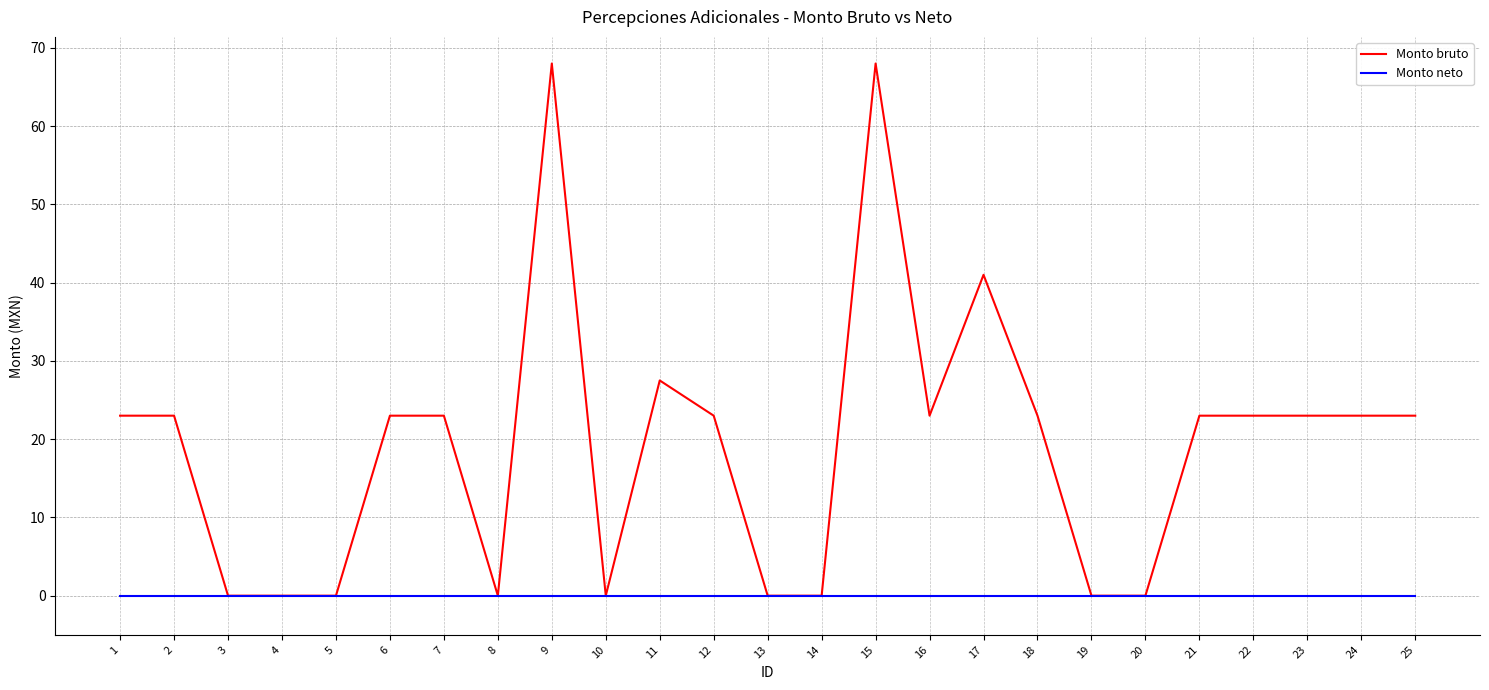

Rank the series at 21 from highest to lowest value.

Monto bruto, Monto neto